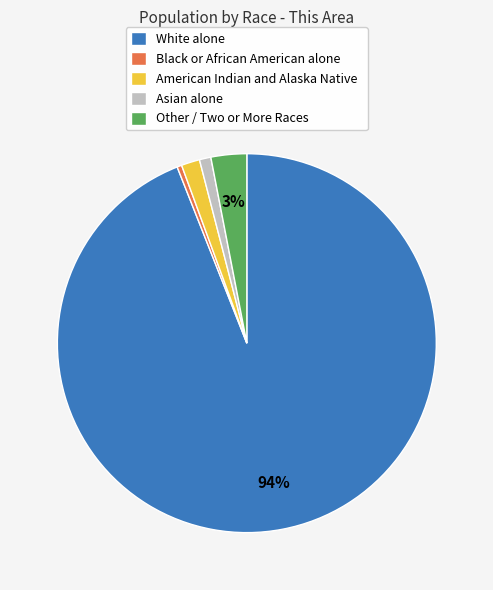

Is the sum of Asian alone and White alone greater than half?

Yes